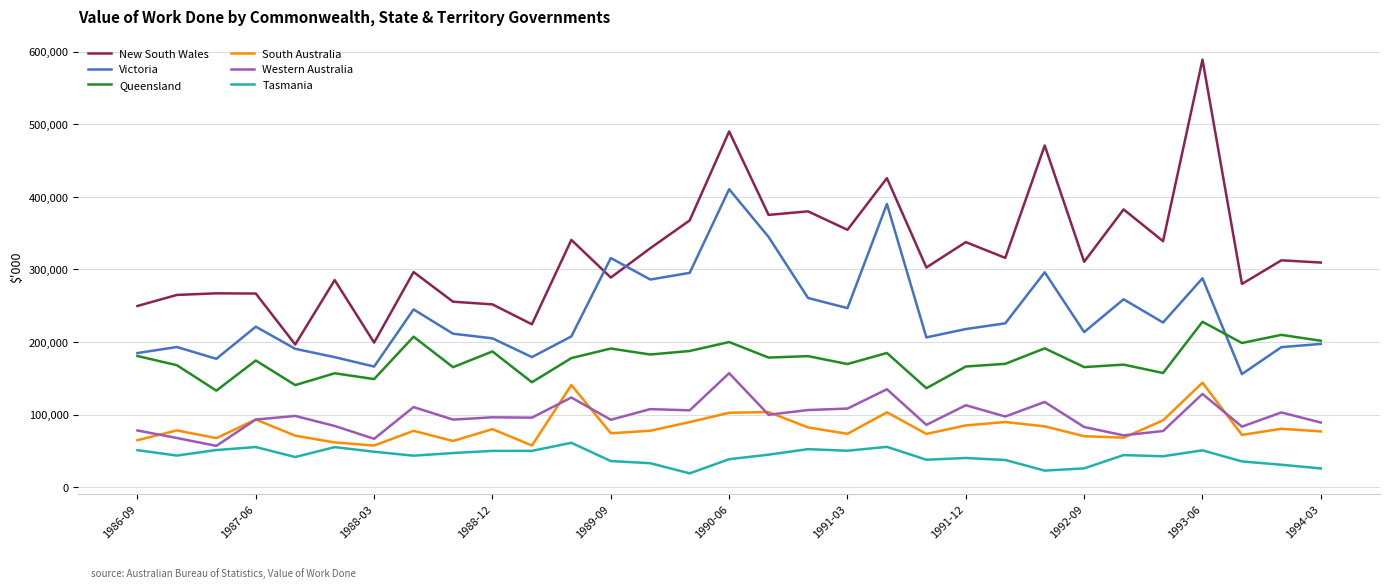

True or false: Queensland and Tasmania intersect in this chart.

False